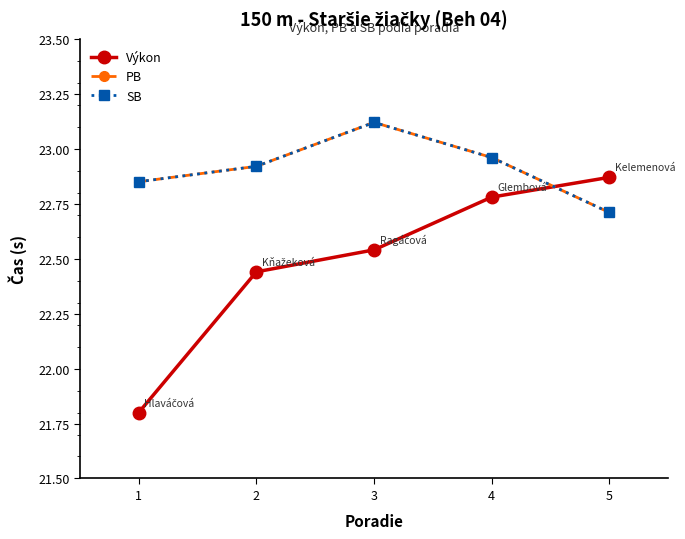

True or false: Výkon has a value of 7.2 at 5.

False